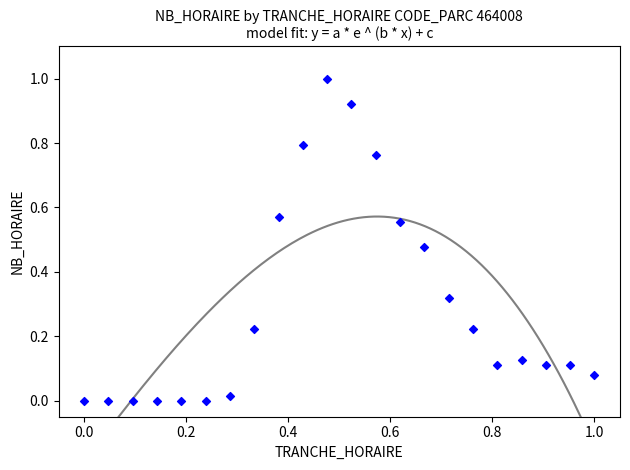

What is the range of X values (max minus min)?

1.0